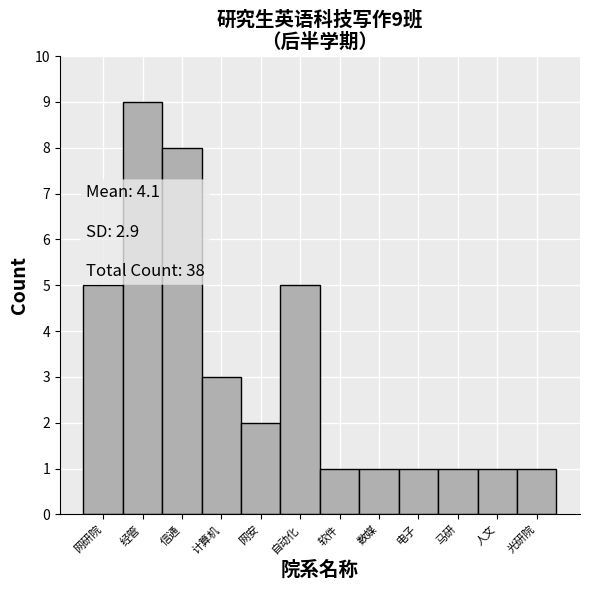

Reading right to left, extract all data points from this chart.

1	1	1	1	1	1	5	2	3	8	9	5